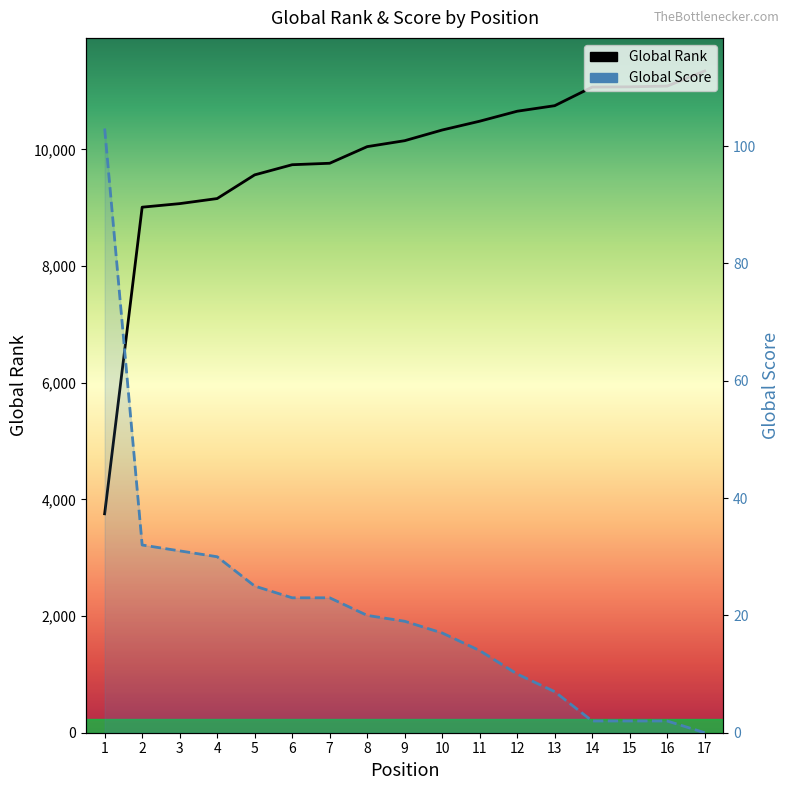

True or false: Global Score and Global Rank intersect in this chart.

False